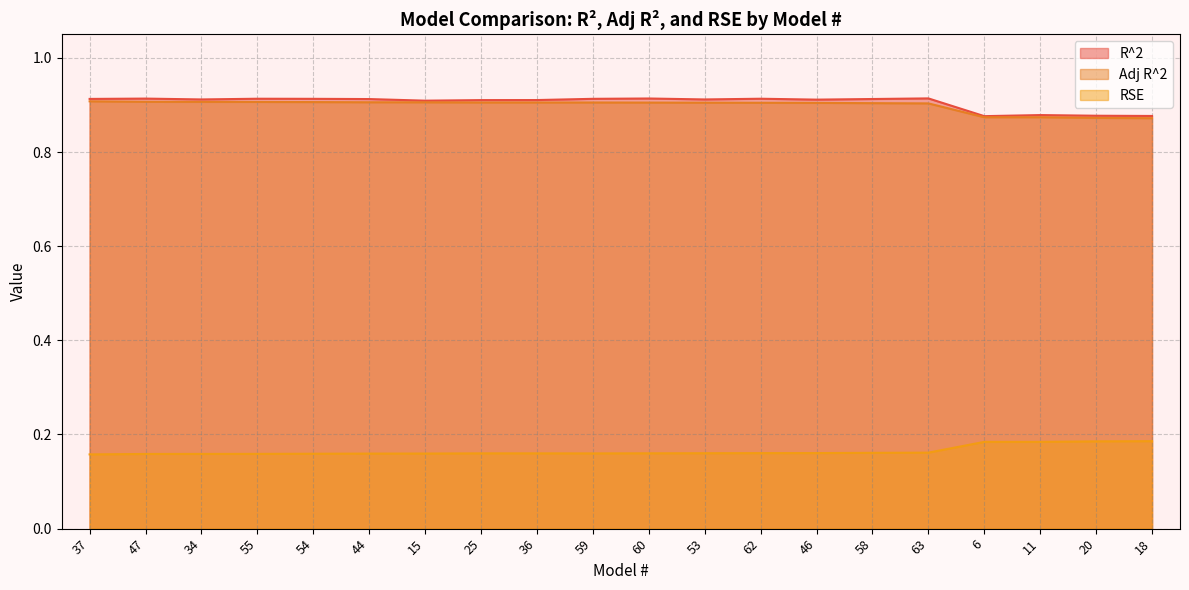

True or false: RSE and R^2 intersect in this chart.

False